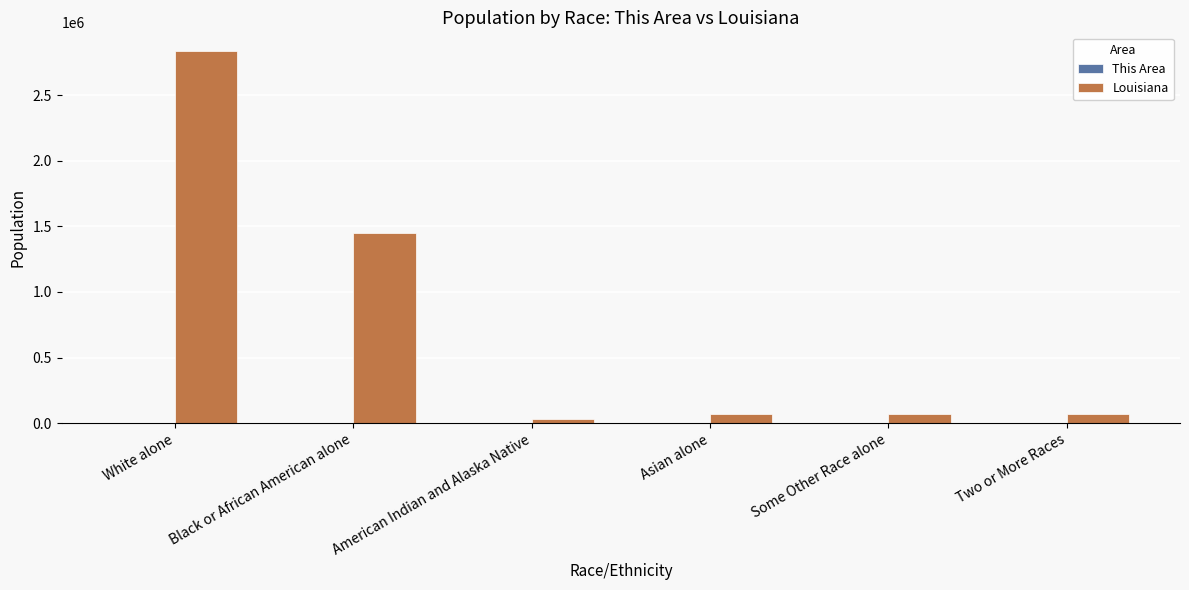

Between Black or African American alone and American Indian and Alaska Native, which series saw the biggest shift?

Louisiana